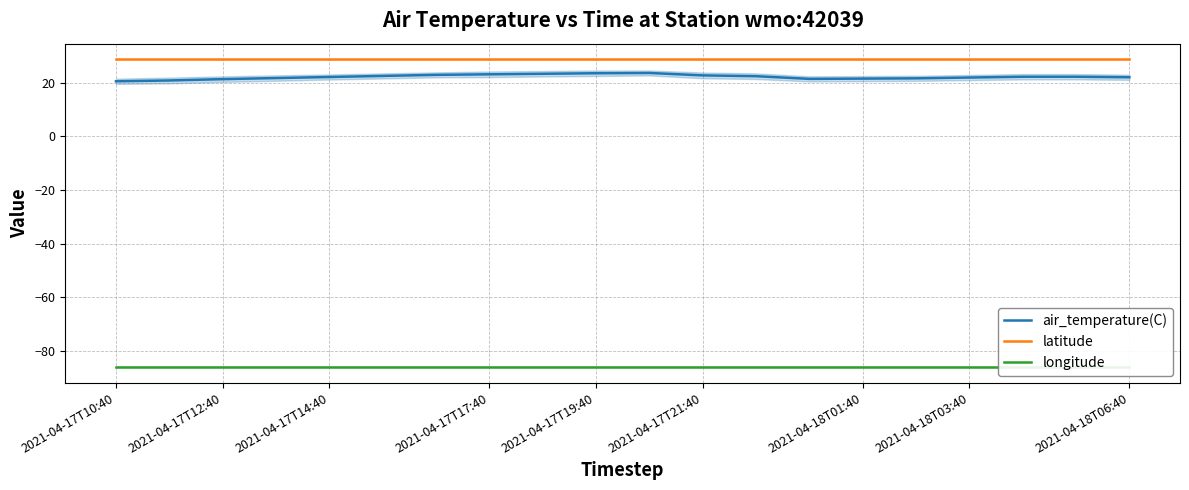

True or false: latitude has a value of 28.7 at 2021-04-17T14:40.

True